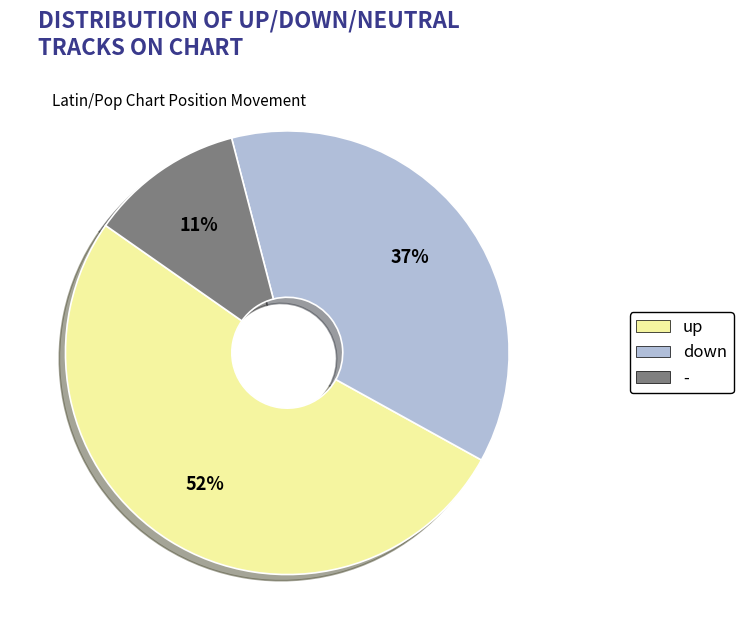

To the nearest percent, what is the combined percentage of - and down?

48%